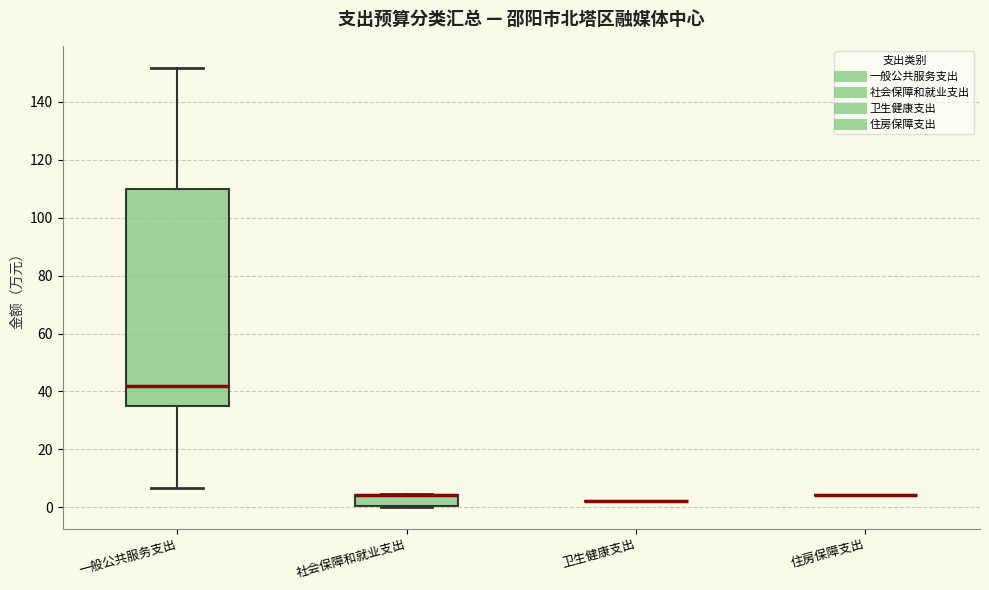

Reading left to right, transcribe this box plot: for each box, give where its median line is, the range the box spans, and where its two whiskers end, as read against the y-axis. The values are not printed on the chart, so give them approximately, as read against the axis.

一般公共服务支出: median 42, box 34 to 110, whiskers 6 to 152
社会保障和就业支出: median 4 (drawn on the box's upper edge), box 0 to 4, whiskers 0 to 4
卫生健康支出: box collapsed to a line at 2, whiskers 2 to 2
住房保障支出: box collapsed to a line at 4, whiskers 4 to 4